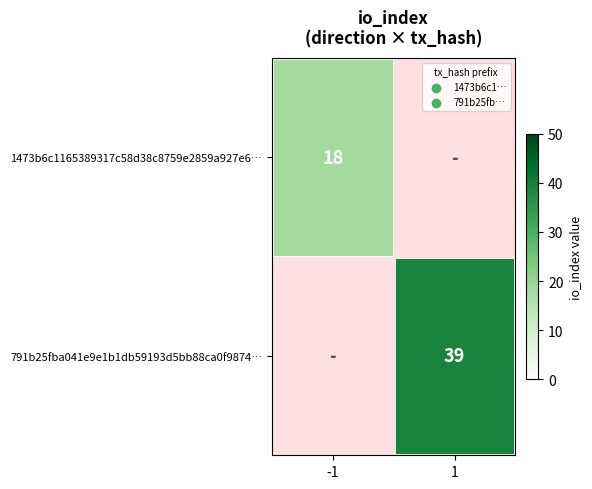

What is the maximum value shown in the chart?

39.0